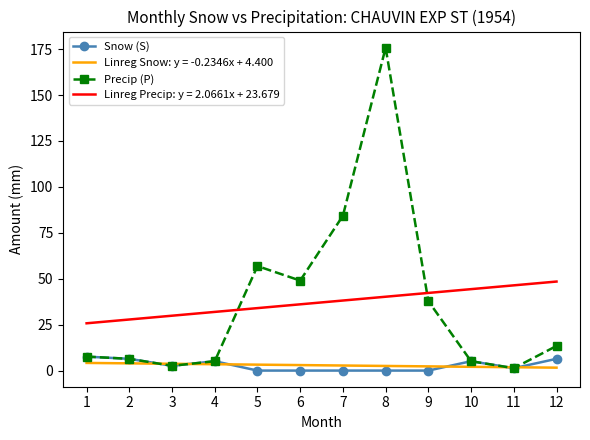

Which series has the largest total across all categories?

Precip (P)